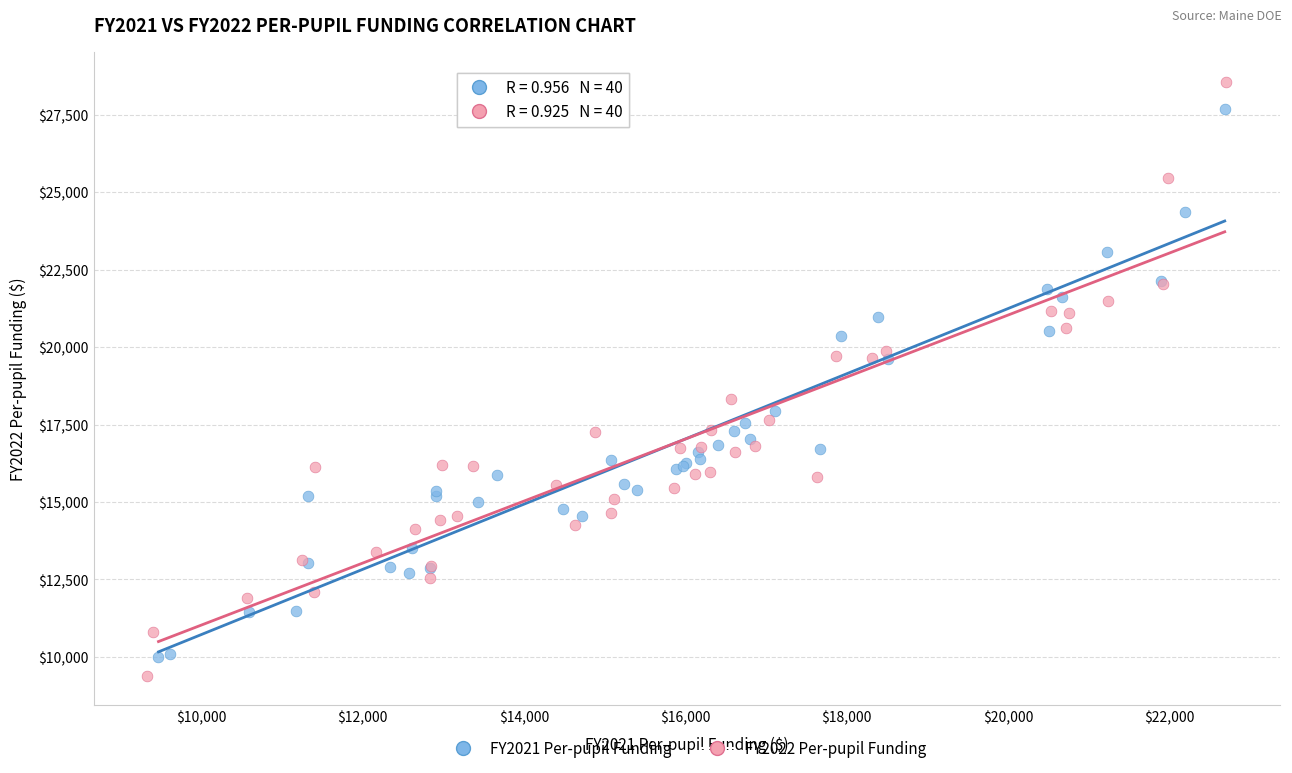

What are all the series names shown in the legend?

FY2021 Per-pupil Funding, FY2022 Per-pupil Funding